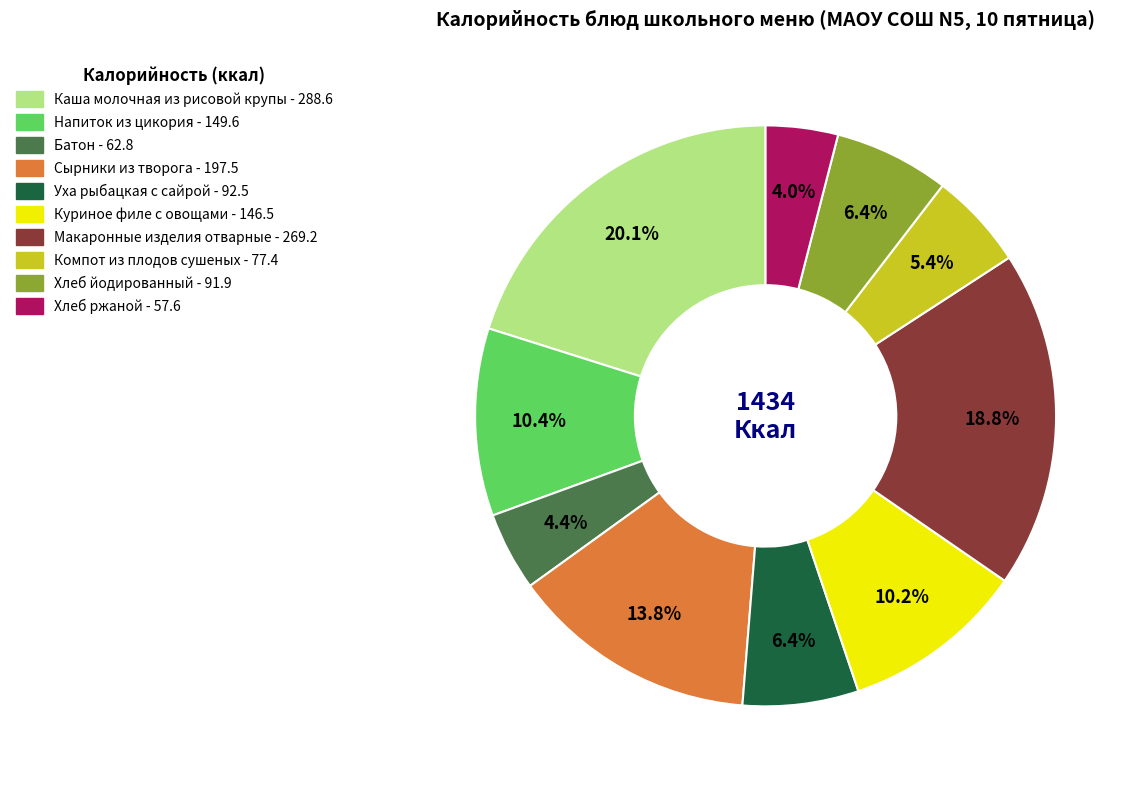

Count the number of slices in the pie.

10